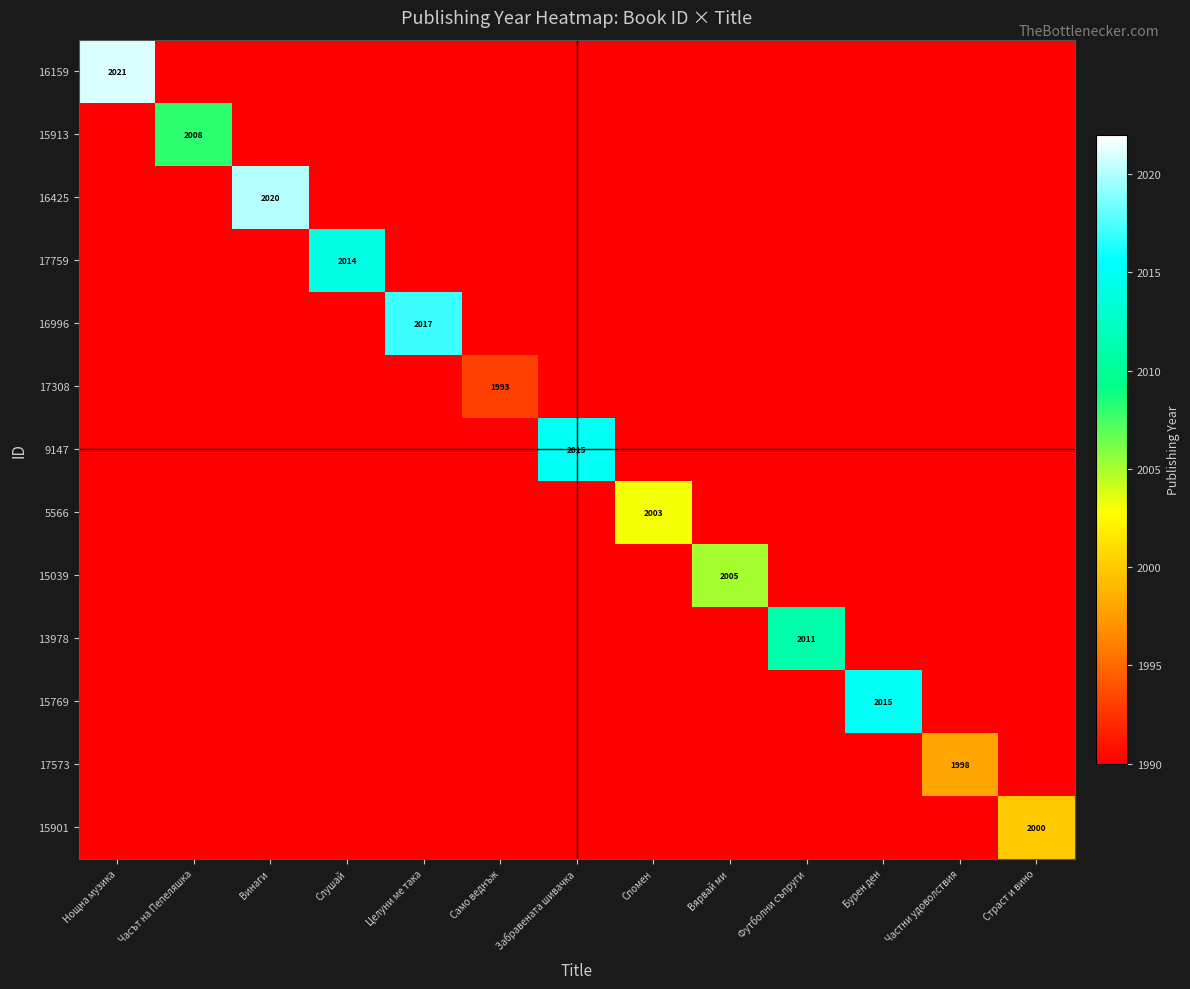

True or false: 16425 has a value of 965 at Забравената шивачка.

False